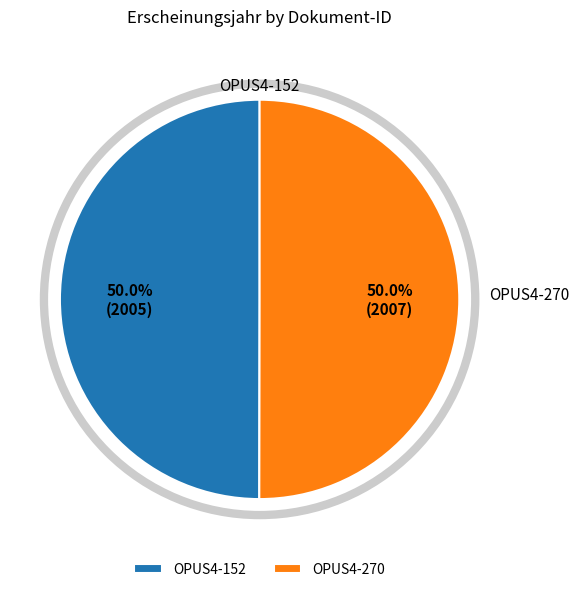

What is the total percentage of OPUS4-152 and OPUS4-270?

100.0%